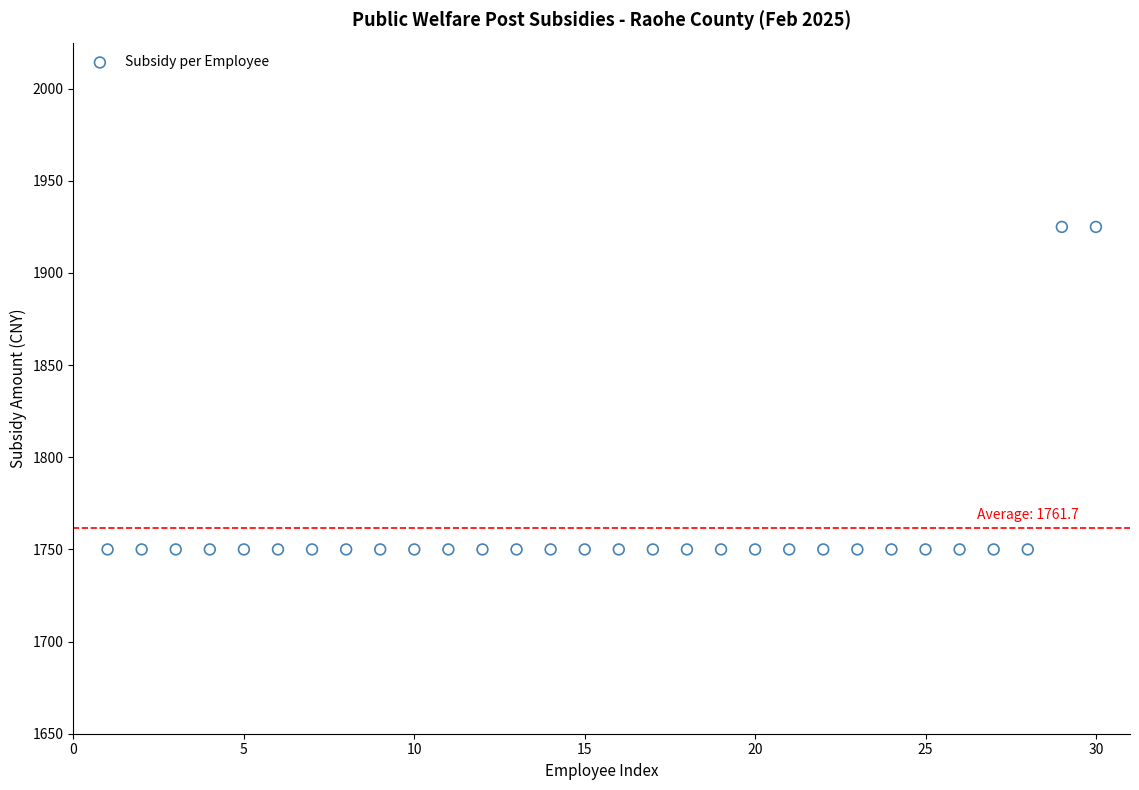

What is the range of X values (max minus min)?

29